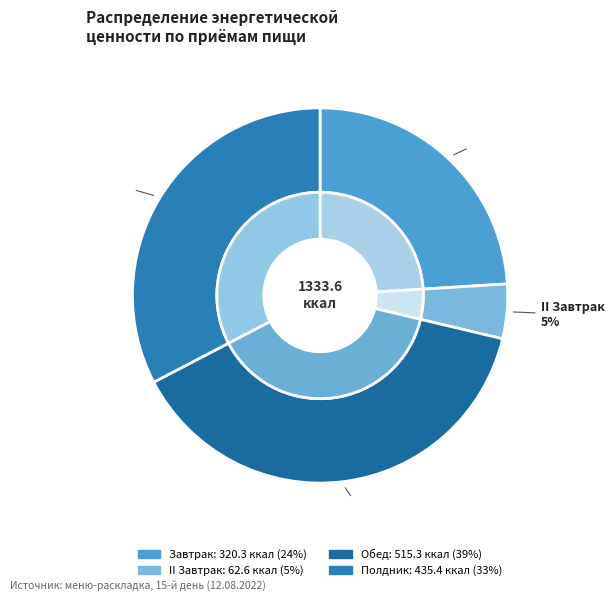

Which slice is the smallest?

II Завтрак